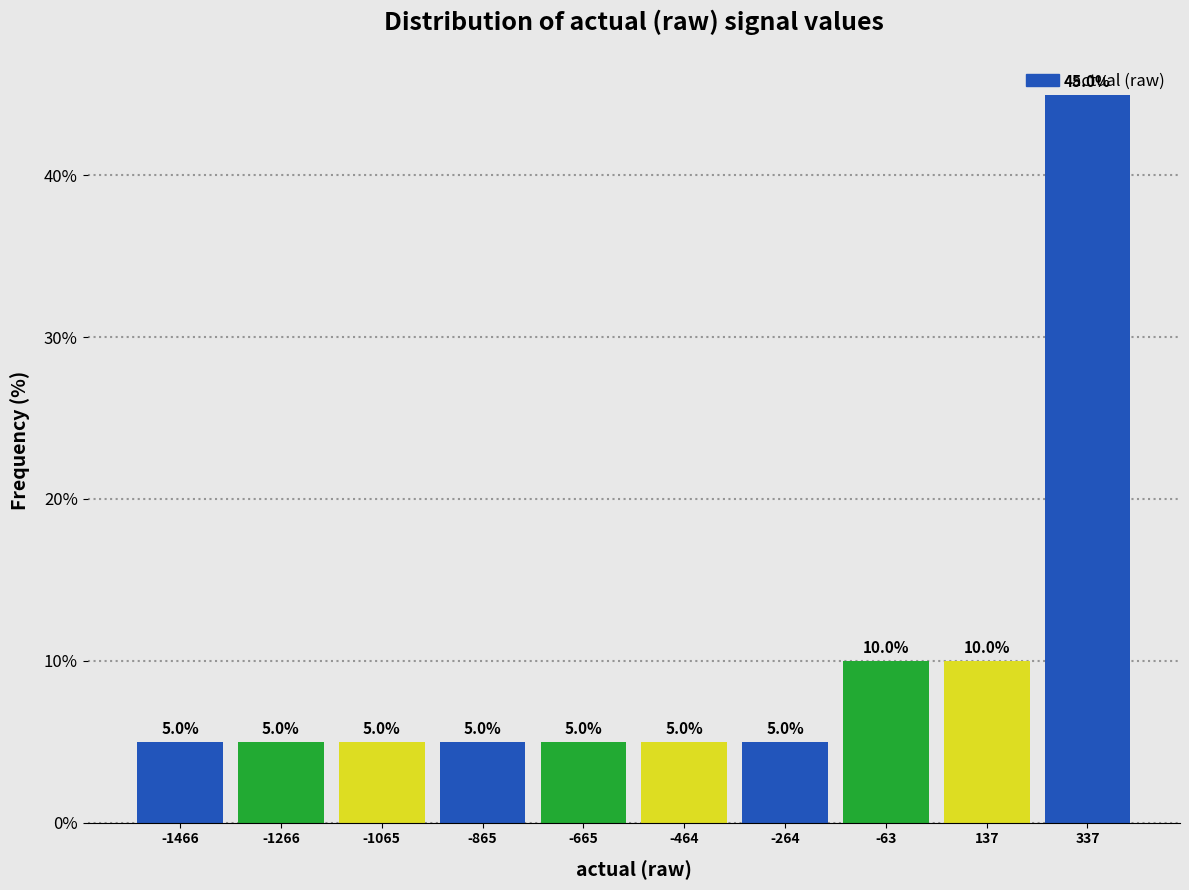

Reading left to right, transcribe this chart: for each bar, give the range it covers on the x-axis and its height. The bar edges are not printed on the chart, so give them approximately, as read against the axis.

-1550 to -1350: 5.0
-1350 to -1150: 5.0
-1150 to -950: 5.0
-950 to -750: 5.0
-750 to -550: 5.0
-550 to -350: 5.0
-350 to -150: 5.0
-150 to 50: 10.0
50 to 250: 10.0
250 to 450: 45.0